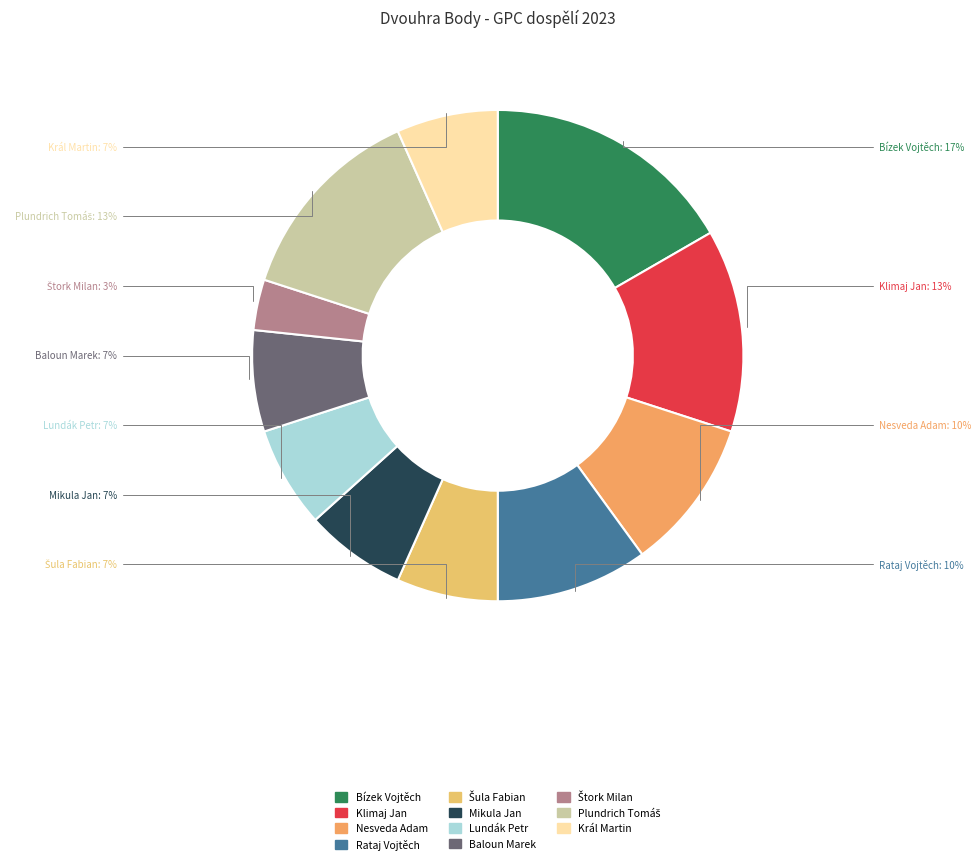

To the nearest percent, what portion does Bízek Vojtěch represent?

17%